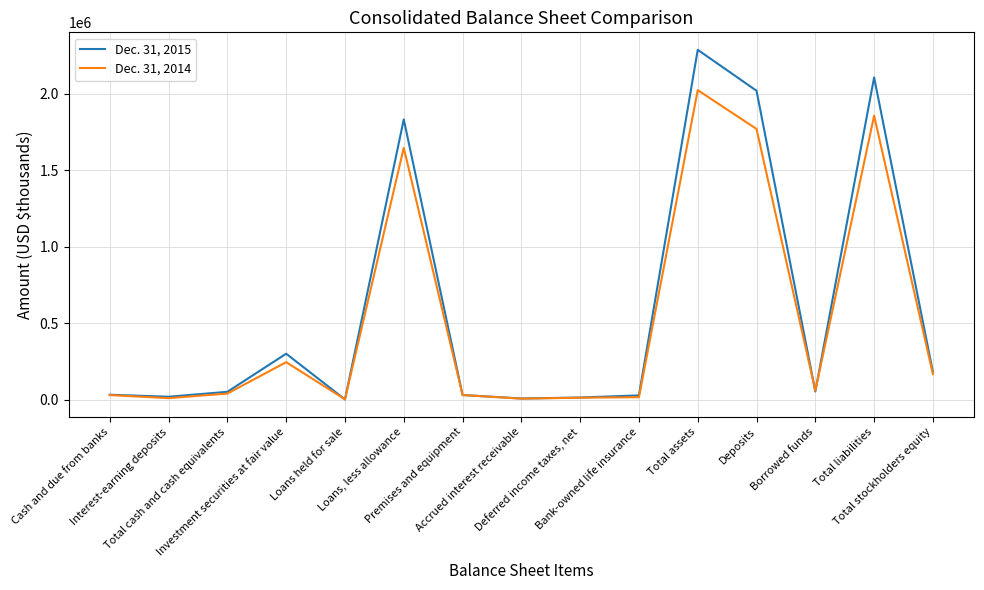

What value does the Dec. 31, 2015 series have at Borrowed funds, to the nearest 10?

53670